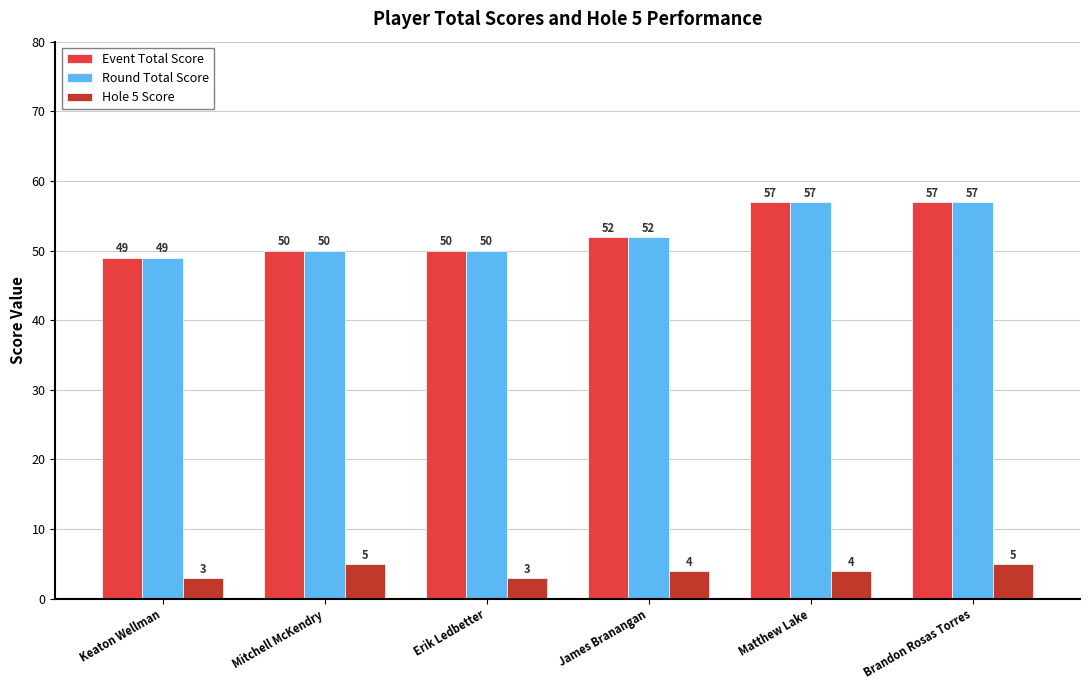

What is the label of the 6th bar from the right?

Keaton Wellman